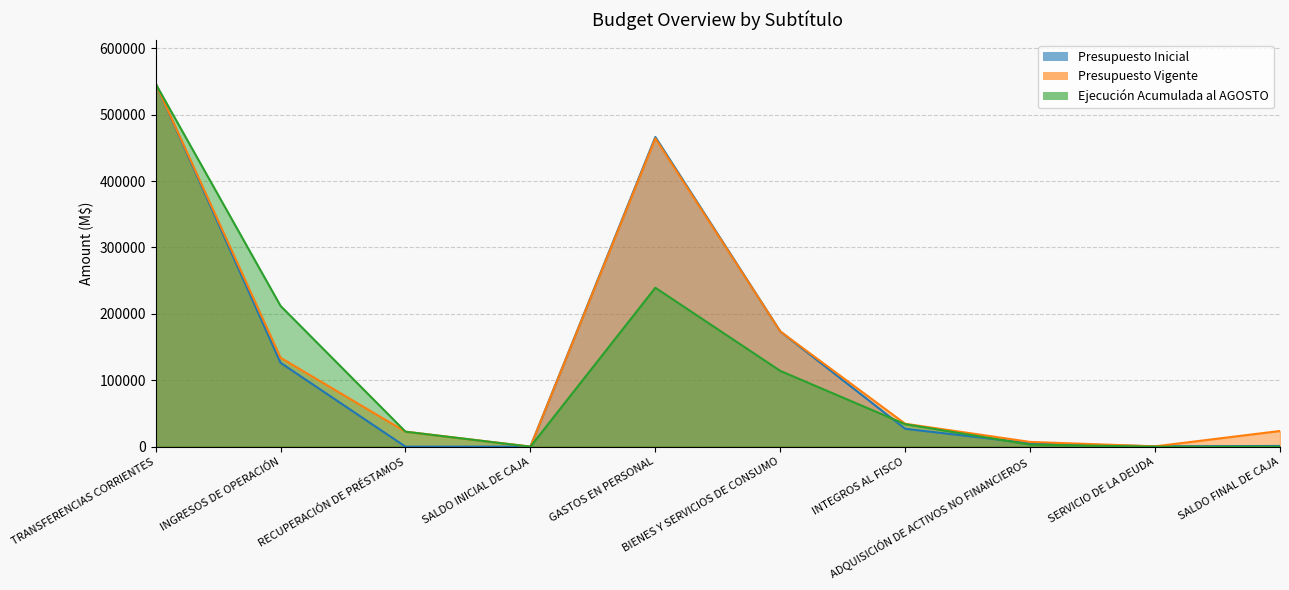

Count the number of data series in this chart.

3